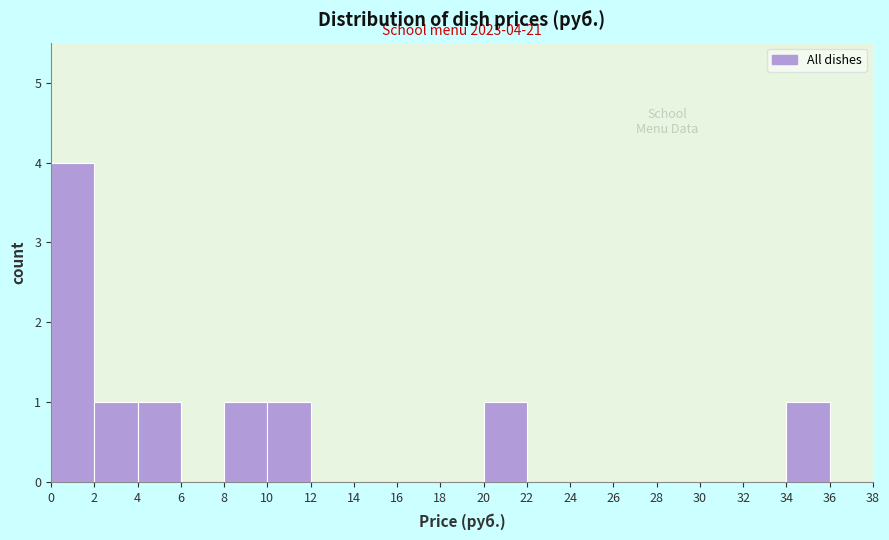

Which range on the x-axis has the tallest bar?

0 to 2